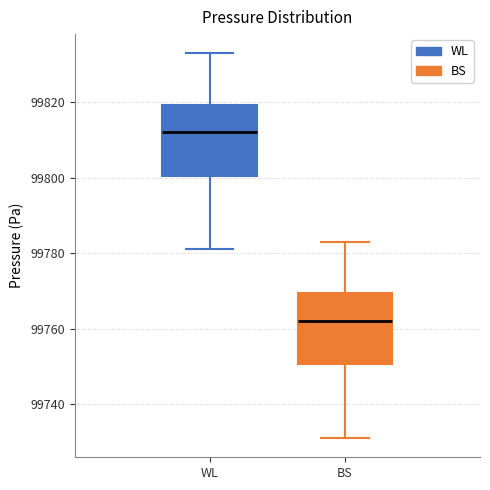

Which box's median line is the highest?

WL